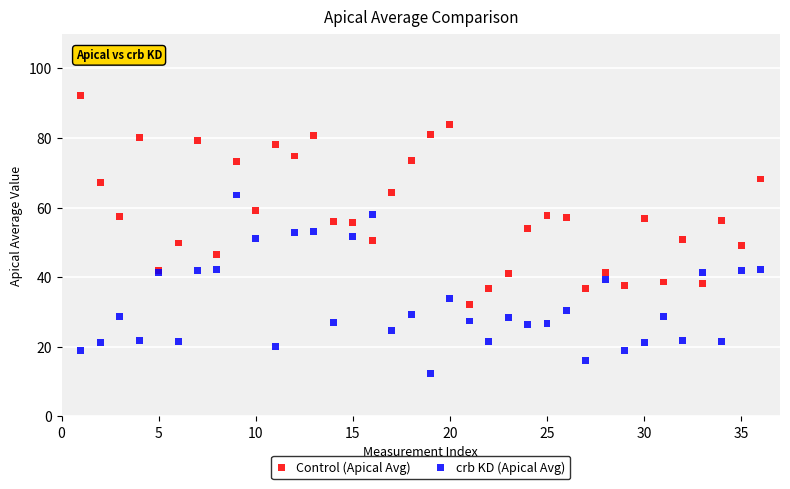

What are all the series names shown in the legend?

Control (Apical Avg), crb KD (Apical Avg)